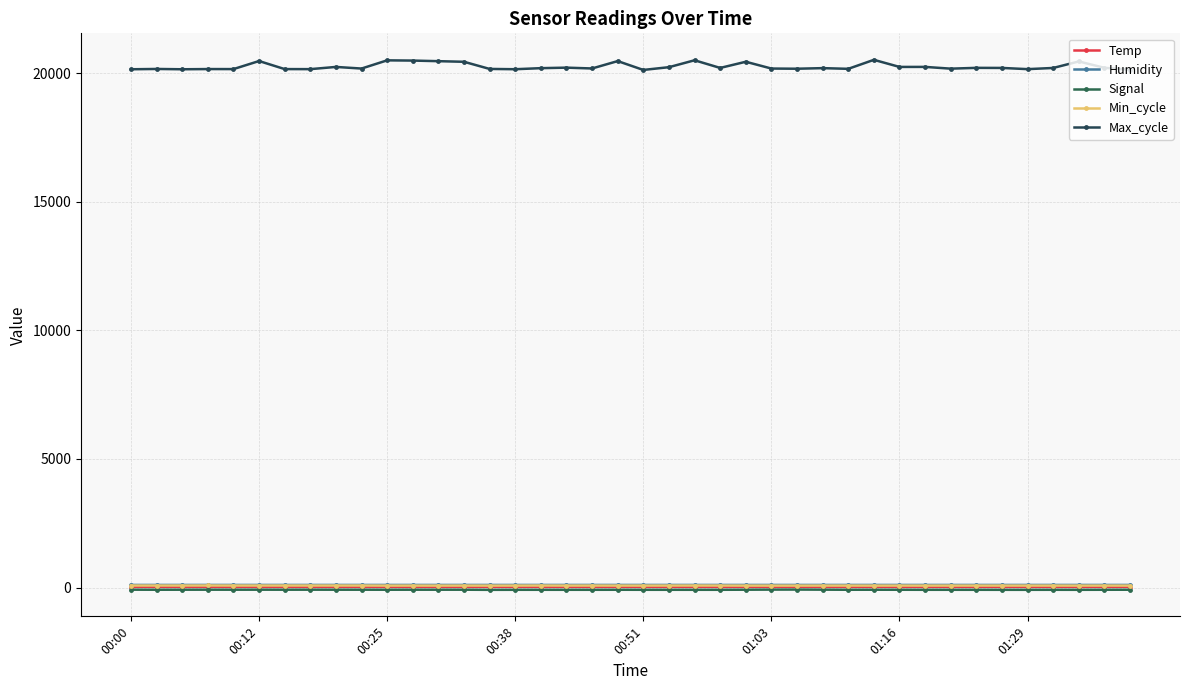

At how many categories does at least one series exceed 7380?

40